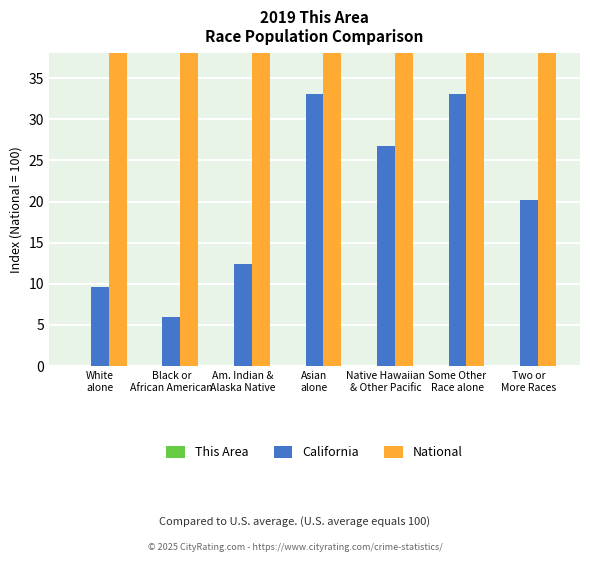

Which label corresponds to the smallest value in the chart?

Some Other
Race alone